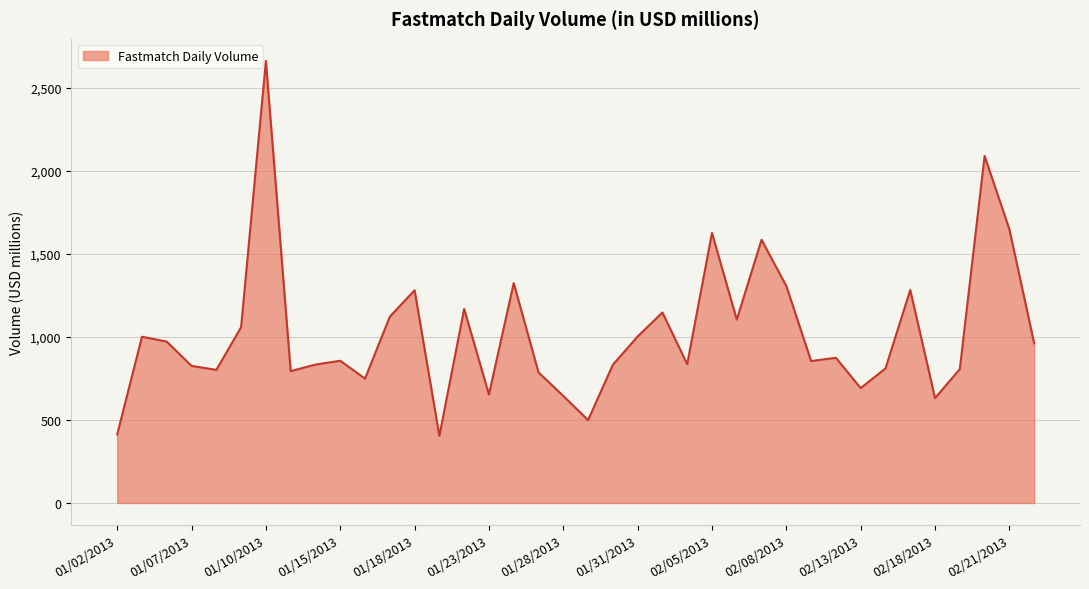

What is the greatest value displayed?

2662.7